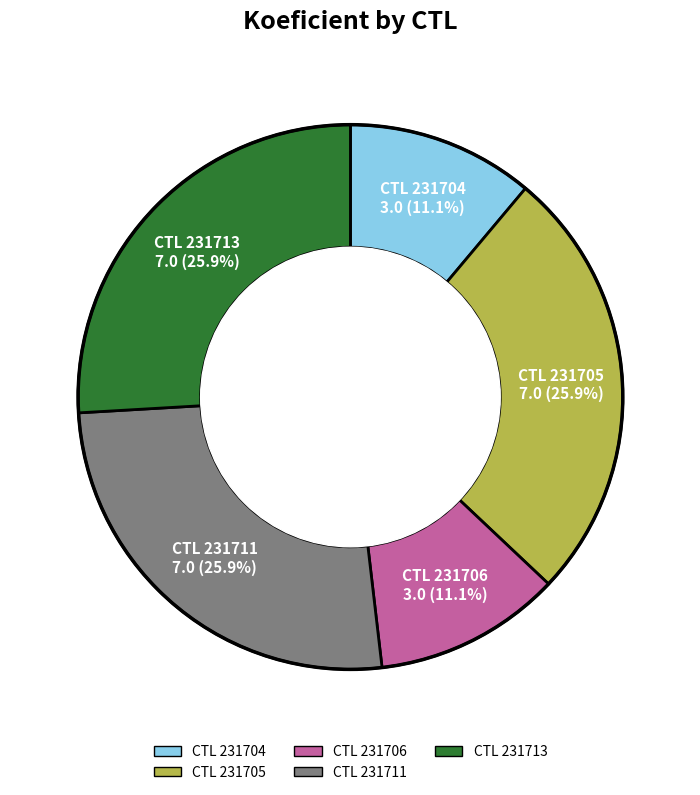

How many slices are in this pie chart?

5